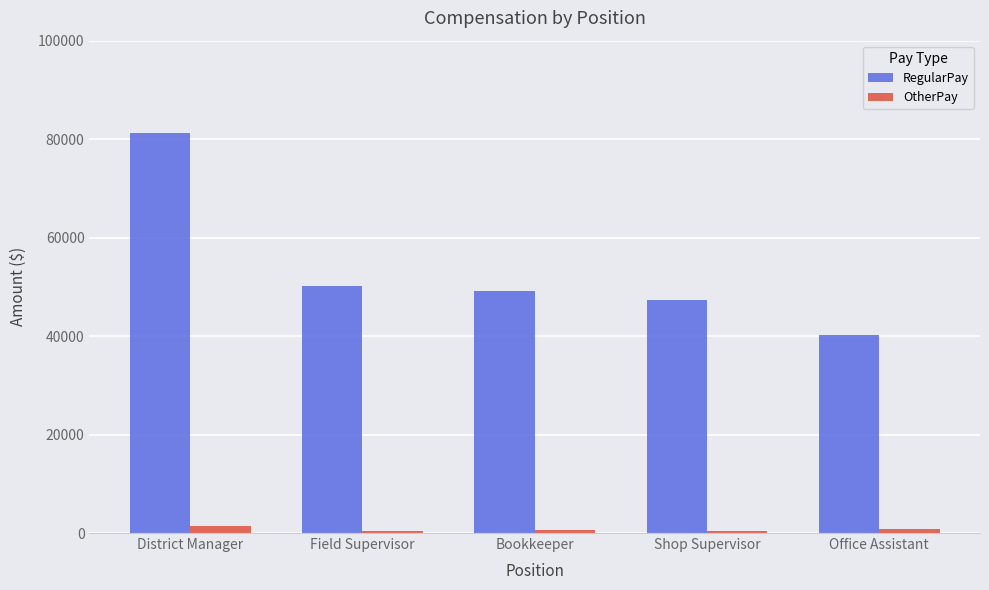

At Field Supervisor, list the series in order from largest to smallest.

RegularPay, OtherPay